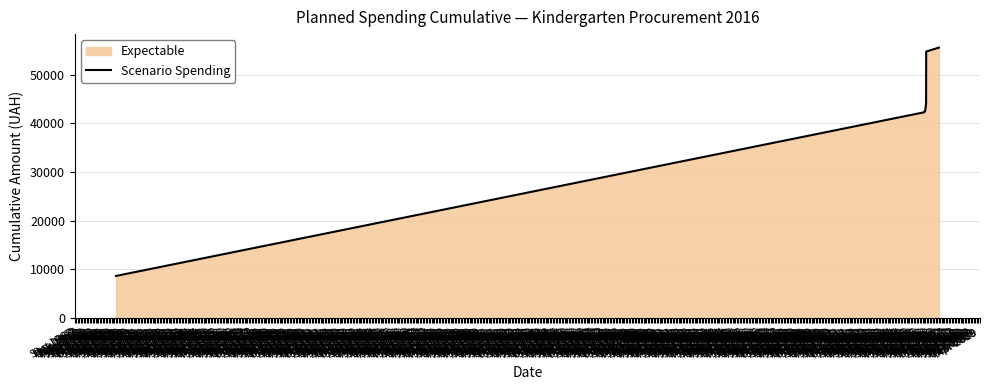

What is the maximum value shown in the chart?

55554.4